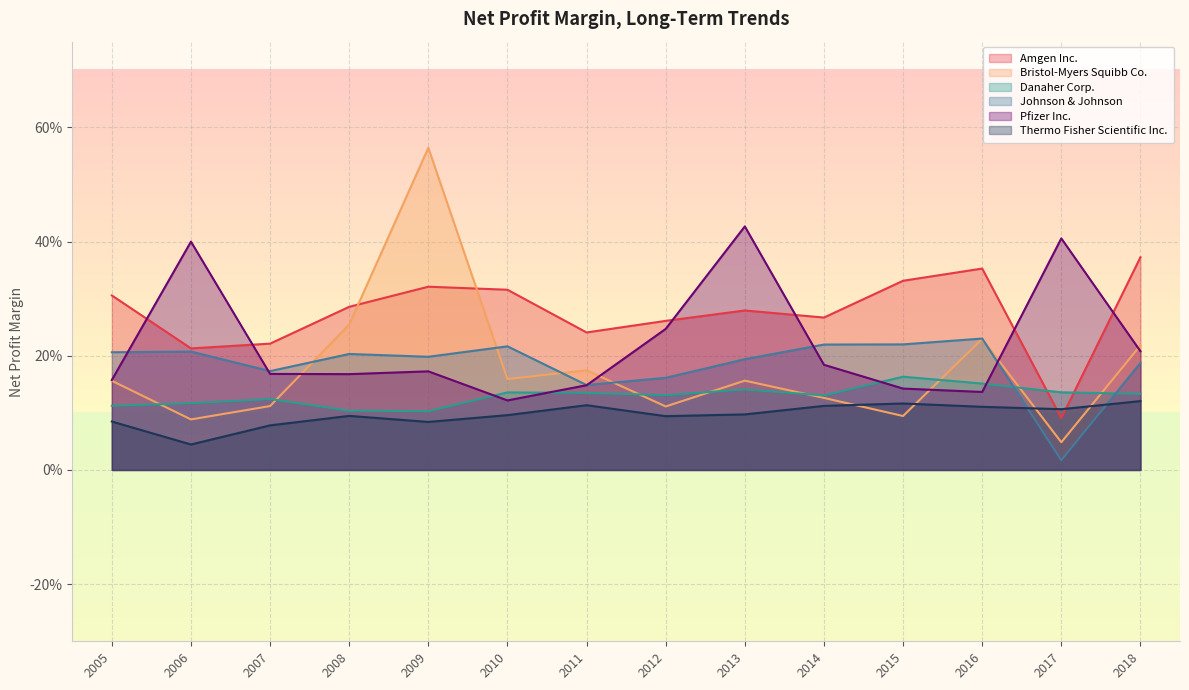

List the series in order of their peak value, highest first.

Bristol-Myers Squibb Co., Pfizer Inc., Amgen Inc., Johnson & Johnson, Danaher Corp., Thermo Fisher Scientific Inc.